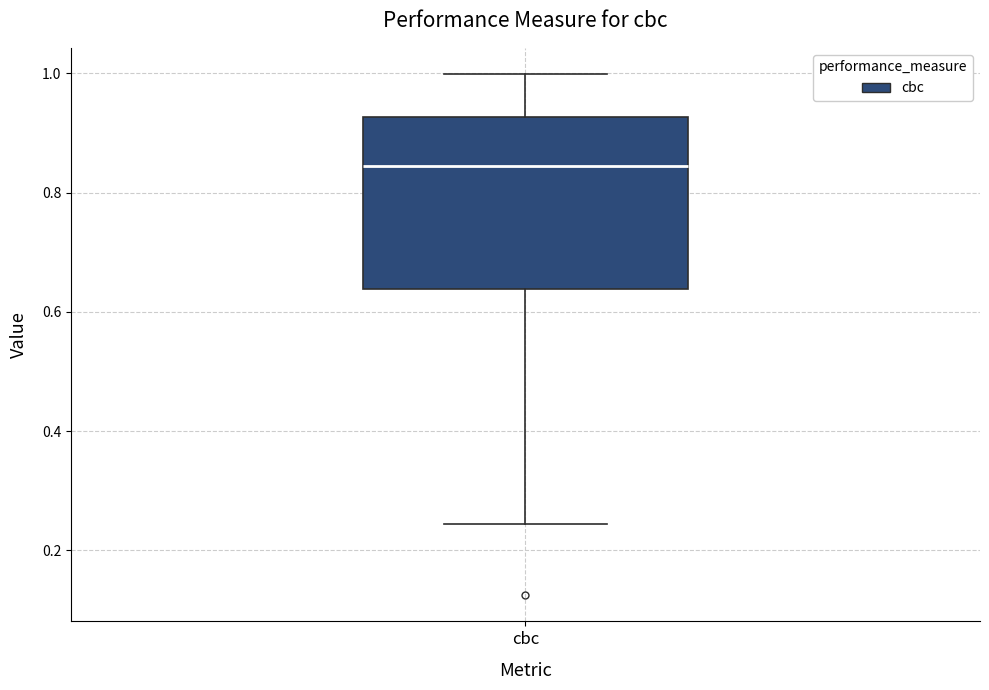

Where is the lower edge of the box for cbc on the y-axis? The values are not printed on the chart, so give them approximately, as read against the axis.

0.64